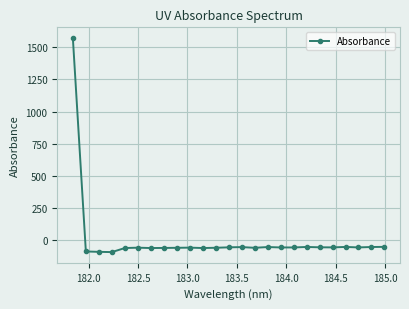

What is the value of the 3rd point from the left?

-91.5